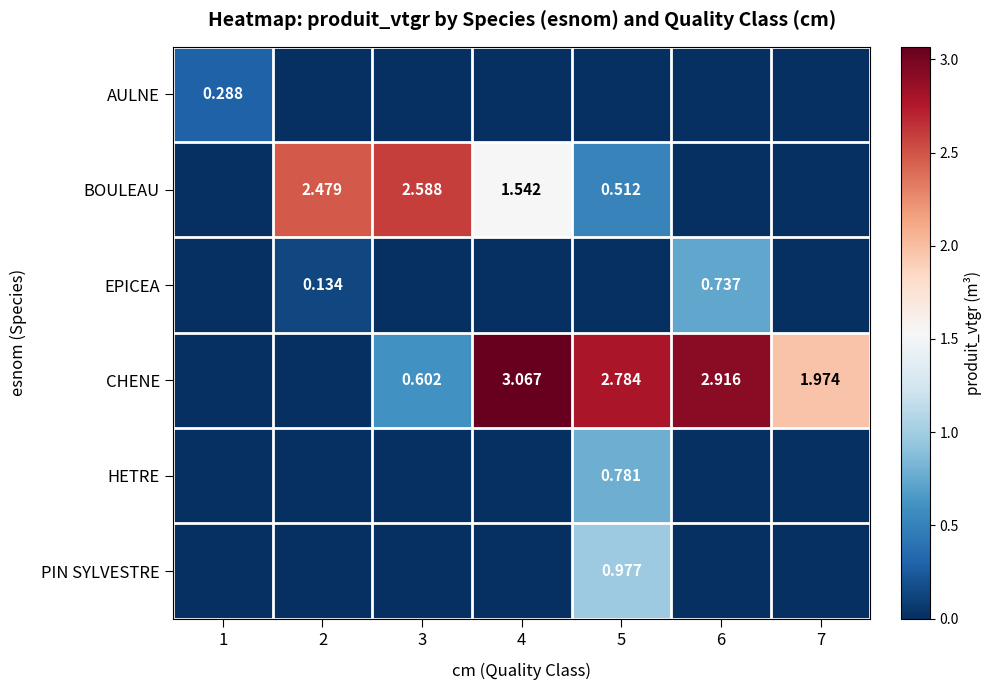

Which series has the largest total across all categories?

CHENE